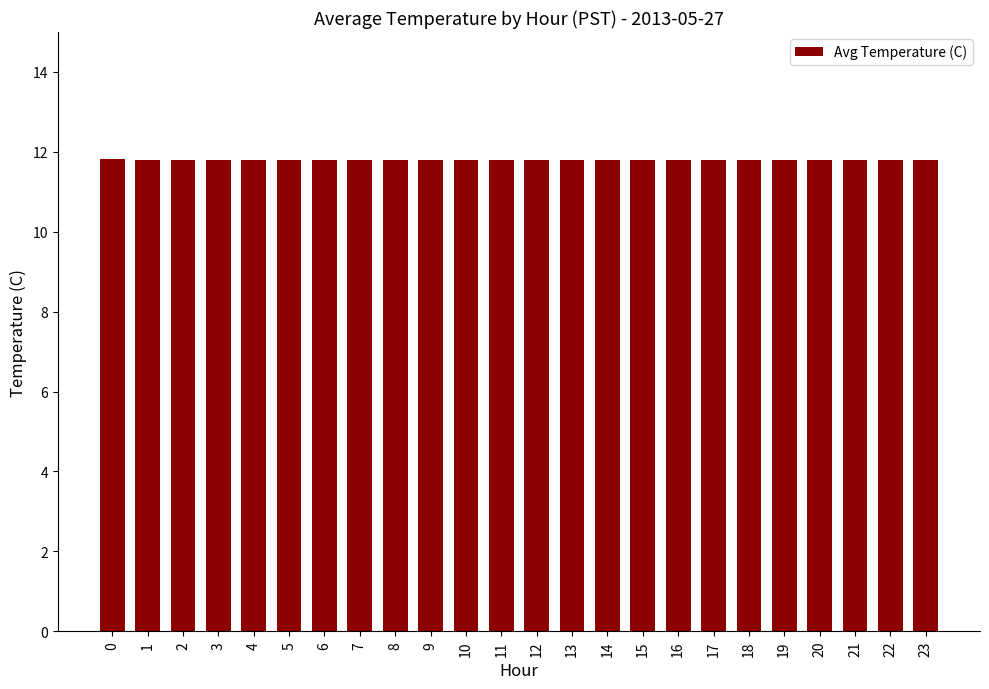

Reading left to right, transcribe all the data shown in this chart.

11.8	11.8	11.8	11.8	11.8	11.8	11.8	11.8	11.8	11.8	11.8	11.8	11.8	11.8	11.8	11.8	11.8	11.8	11.8	11.8	11.8	11.8	11.8	11.8